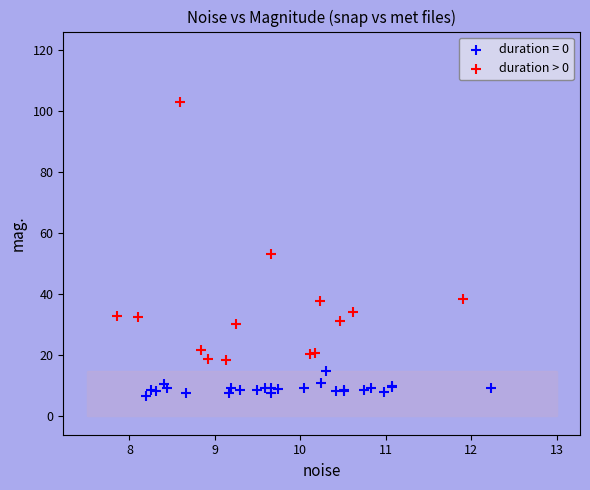

Which series has the largest Y range (max minus min)?

duration > 0